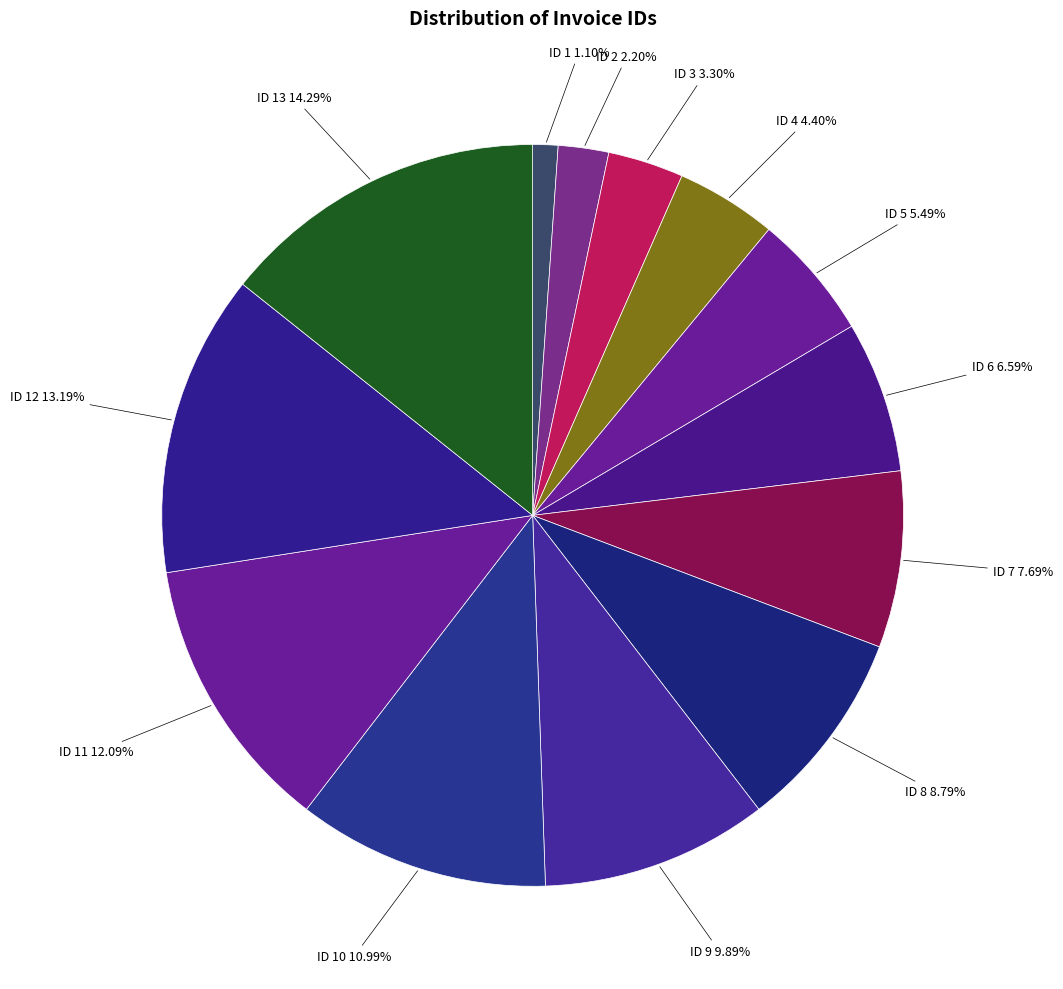

Which category has the biggest portion of the pie?

ID 13